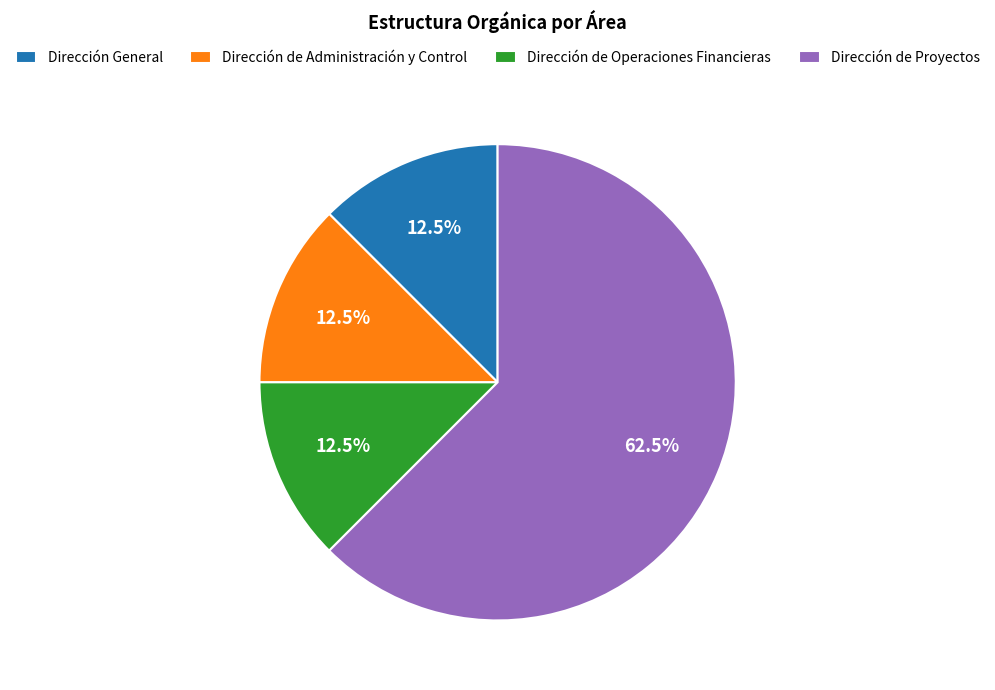

Combined, what portion of the pie is Dirección de Administración y Control and Dirección de Proyectos?

75.0%